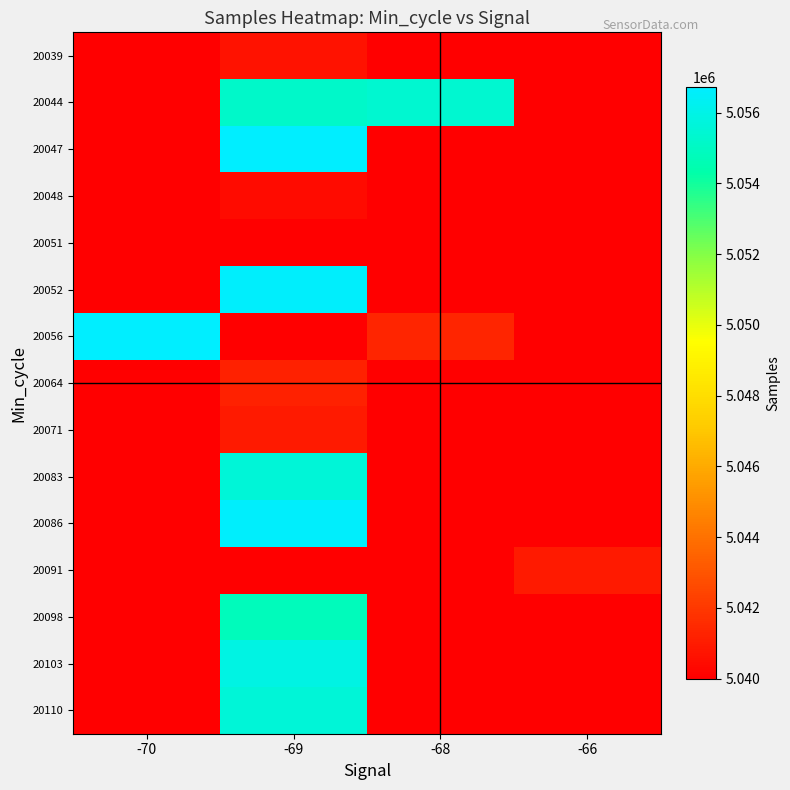

Reading left to right, extract all data points from this chart.

20039: -70=5039997	-69=5040708	-68=5039997	-66=5039997
20044: -70=5039997	-69=5055179	-68=5055397	-66=5039997
20047: -70=5039997	-69=5056700	-68=5039997	-66=5039997
20048: -70=5039997	-69=5040408	-68=5039997	-66=5039997
20051: -70=5039997	-69=5039997	-68=5039997	-66=5039997
20052: -70=5039997	-69=5056618	-68=5039997	-66=5039997
20056: -70=5056711	-69=5039997	-68=5041326	-66=5039997
20064: -70=5039997	-69=5041236	-68=5039997	-66=5039997
20071: -70=5039997	-69=5040956	-68=5039997	-66=5039997
20083: -70=5039997	-69=5055591	-68=5039997	-66=5039997
20086: -70=5039997	-69=5056600	-68=5039997	-66=5039997
20091: -70=5039997	-69=5039997	-68=5039997	-66=5040949
20098: -70=5039997	-69=5054811	-68=5039997	-66=5039997
20103: -70=5039997	-69=5055873	-68=5039997	-66=5039997
20110: -70=5039997	-69=5055567	-68=5039997	-66=5039997